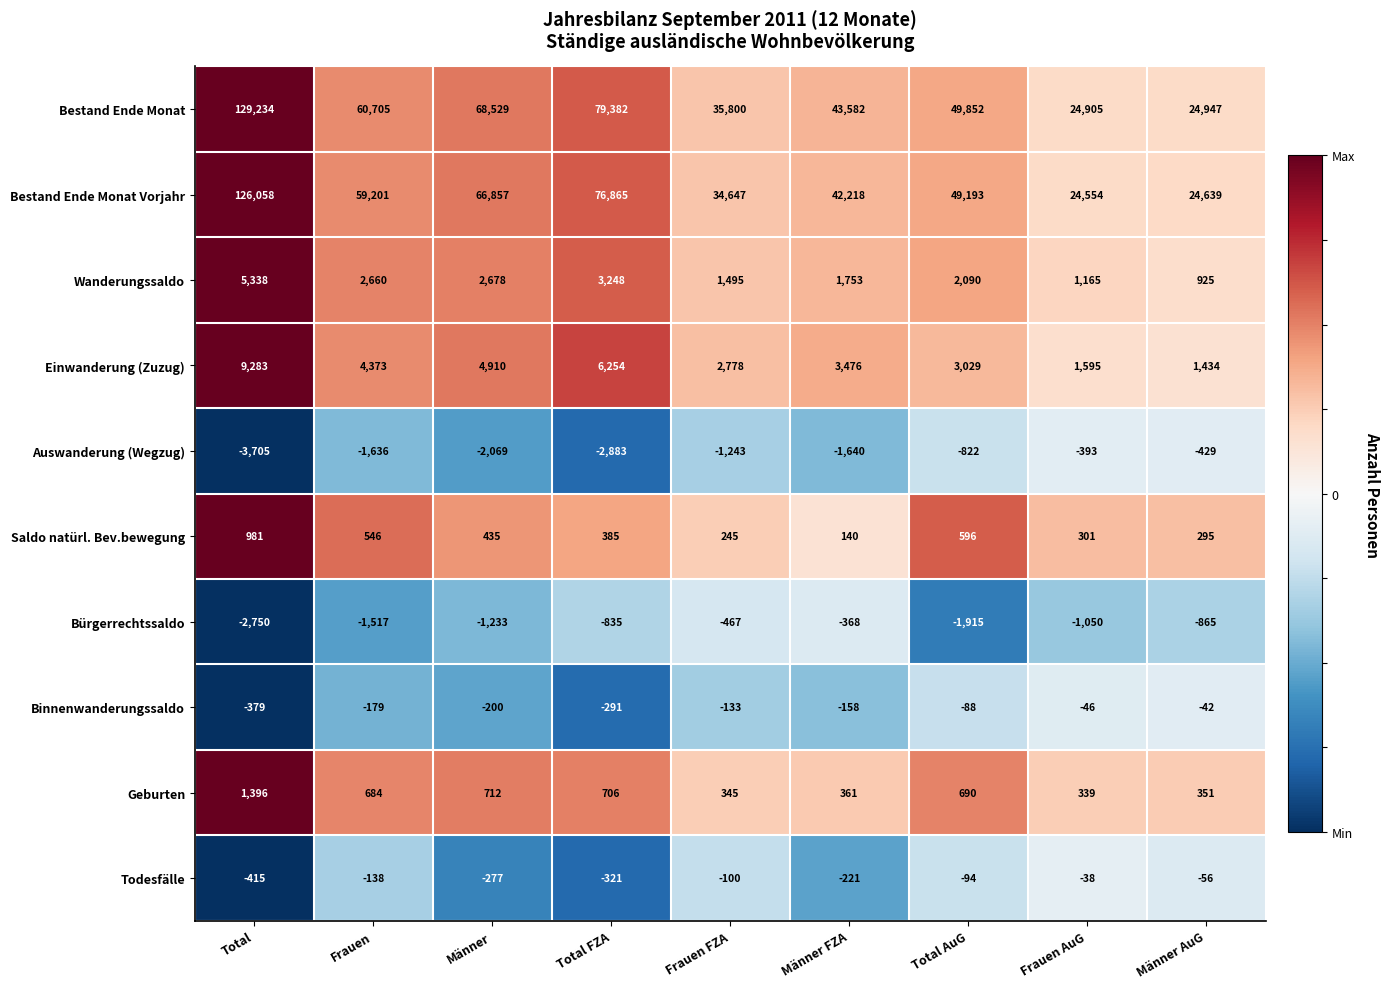

True or false: Einwanderung (Zuzug) has a value of 1434 at Männer AuG.

True